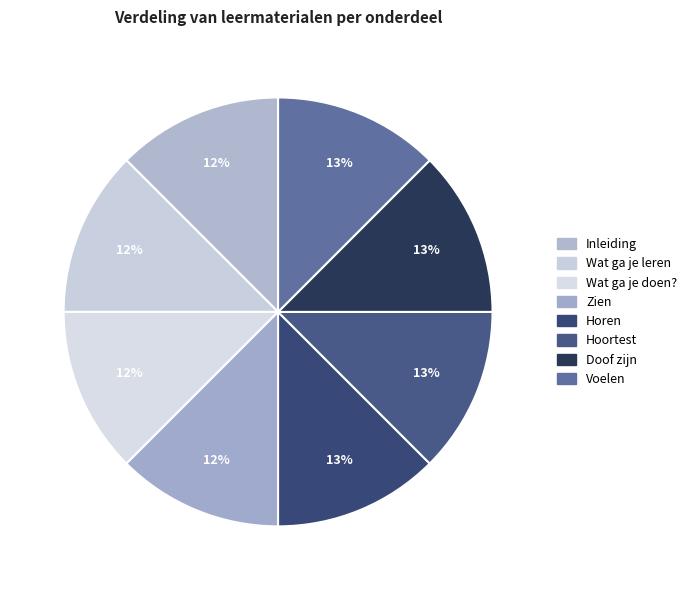

Is there a majority slice in this chart?

No